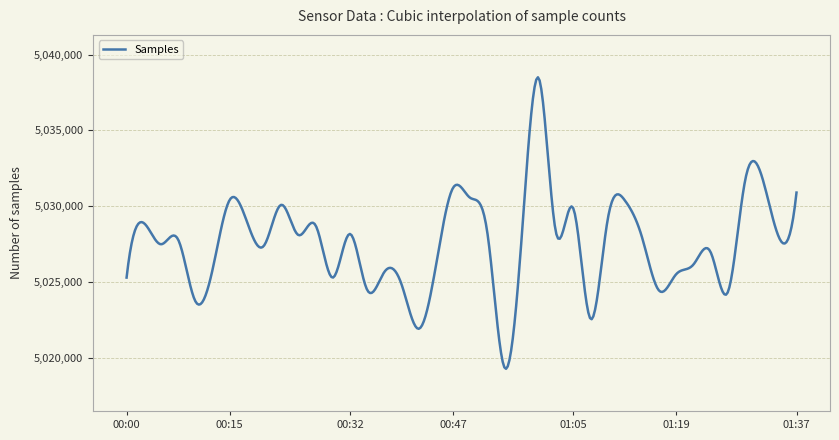

What is the smallest value displayed?

5019255.2